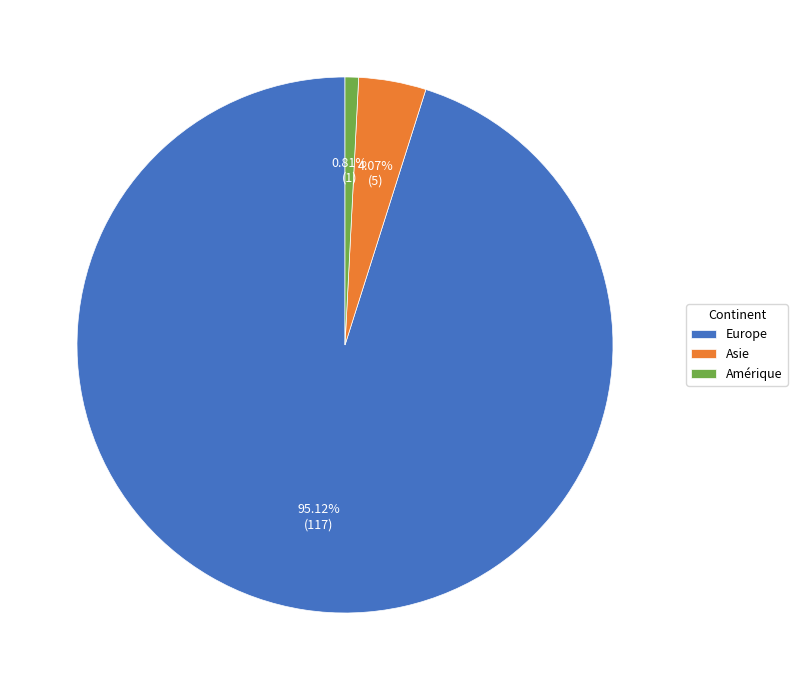

What is the majority slice?

Europe